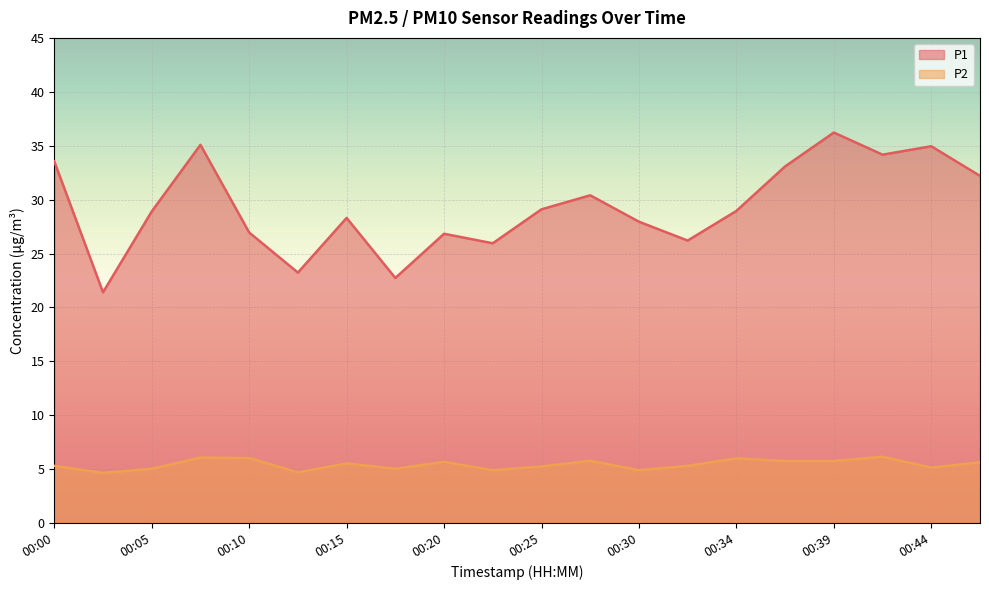

How many lines are shown in the chart?

2